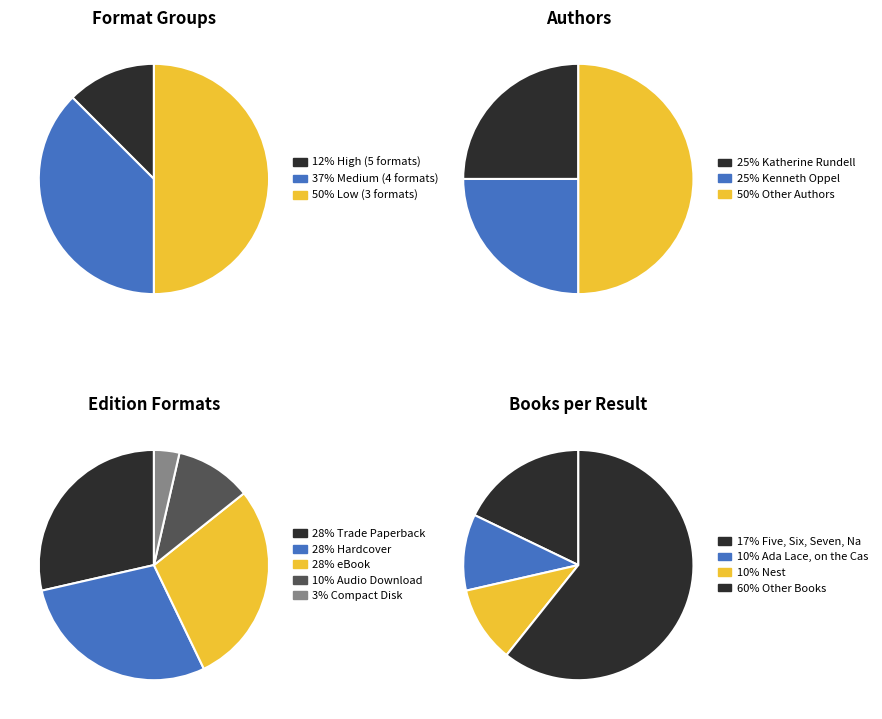

Which category has the smallest portion of the pie?

Ada Lace, on the Case